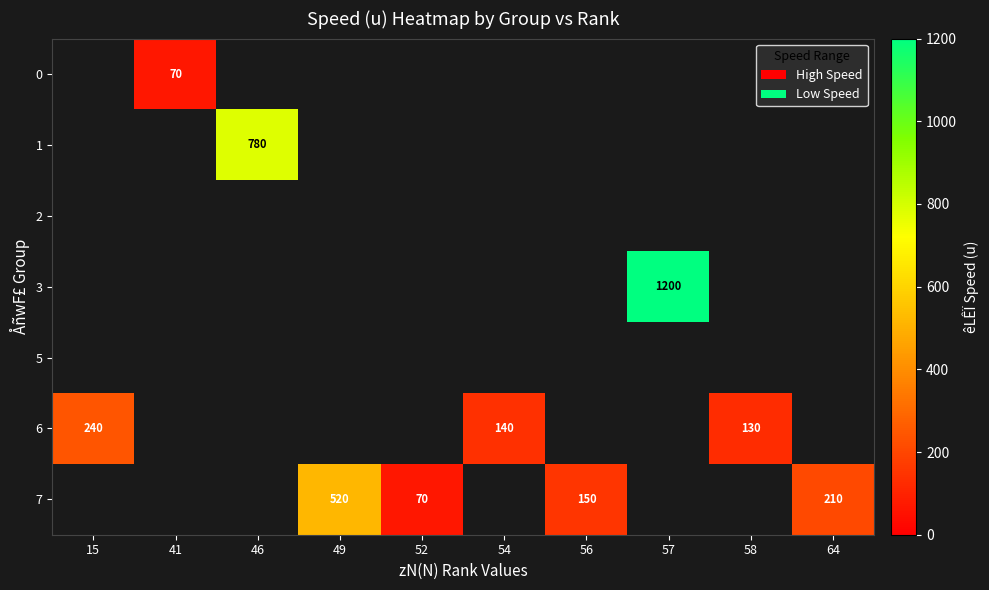

Which has a higher value, 58 or 56?

56